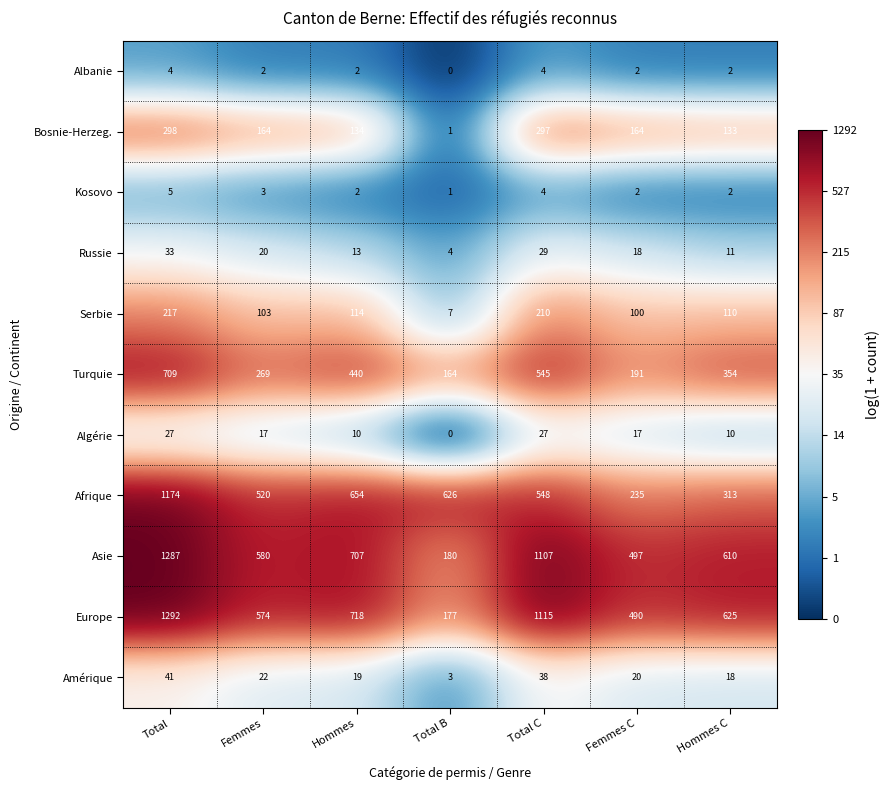

Where does the Europe series first go above 625?

Total